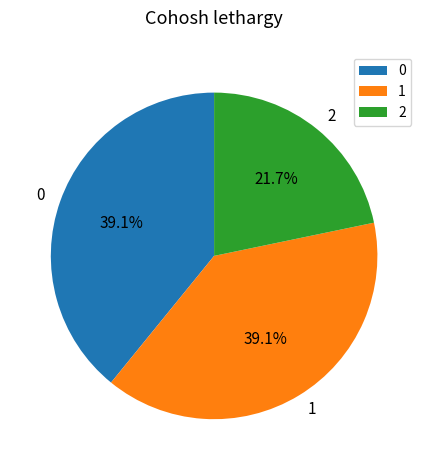

How many segments does this pie chart have?

3